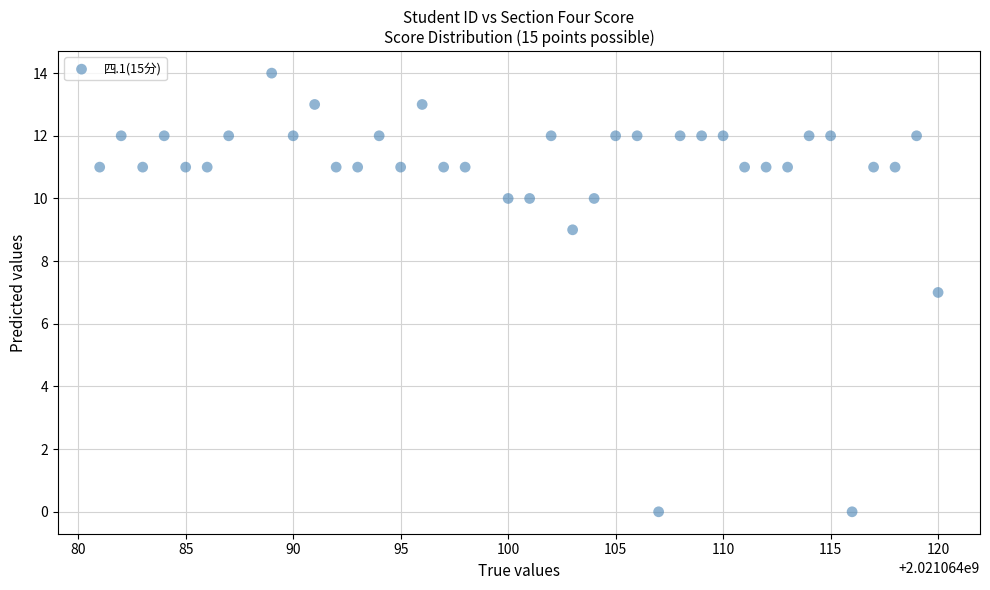

What is the range of X values (max minus min)?

39